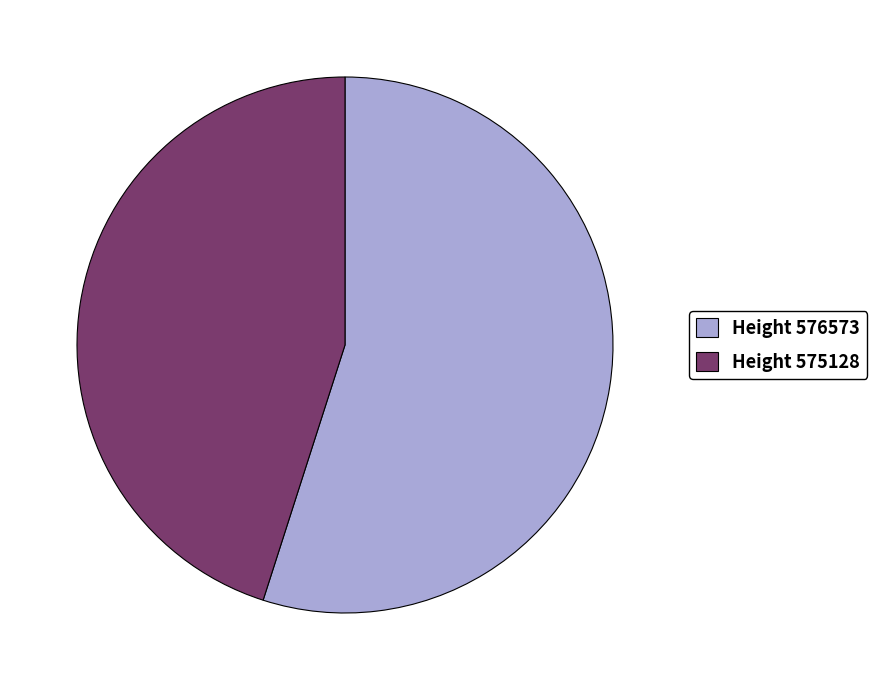

Which category accounts for the majority?

Height 576573